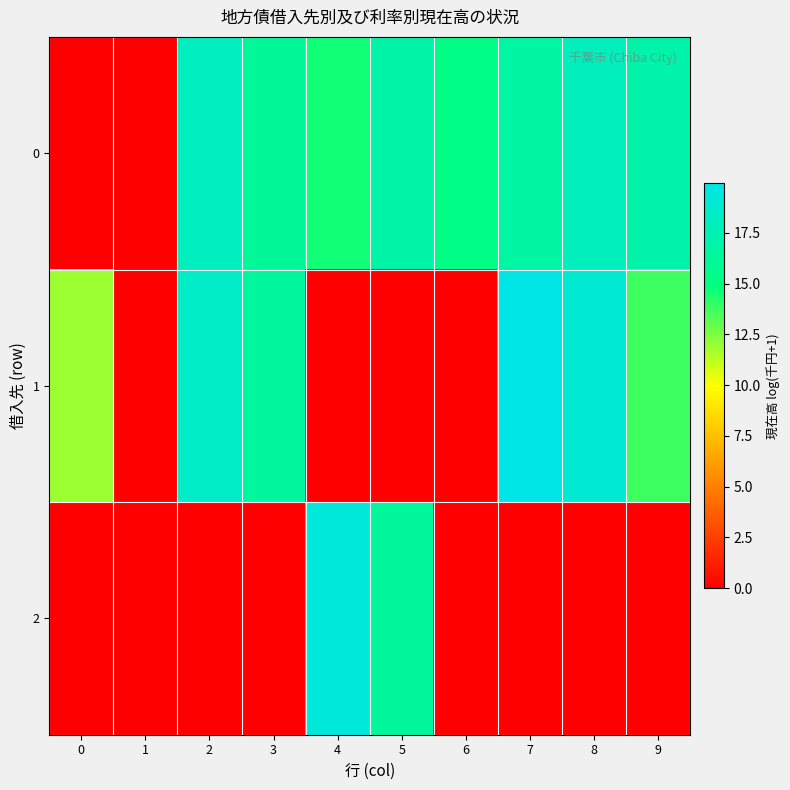

Count the number of categories in the chart.

10